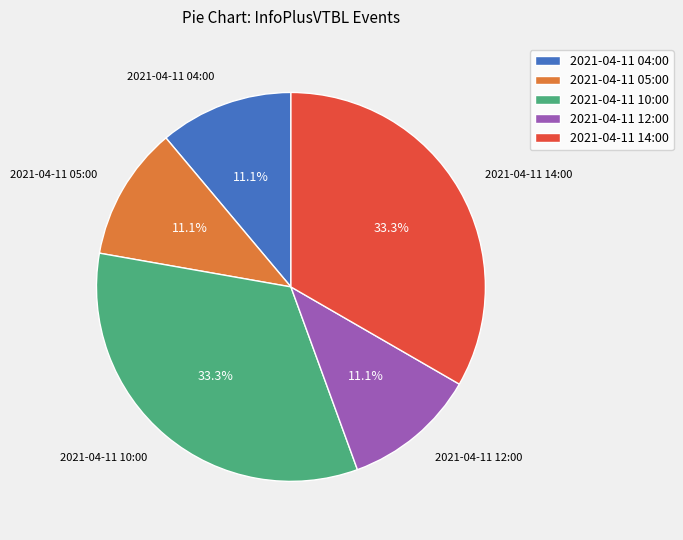

To the nearest percent, what portion does 2021-04-11 04:00 represent?

11%